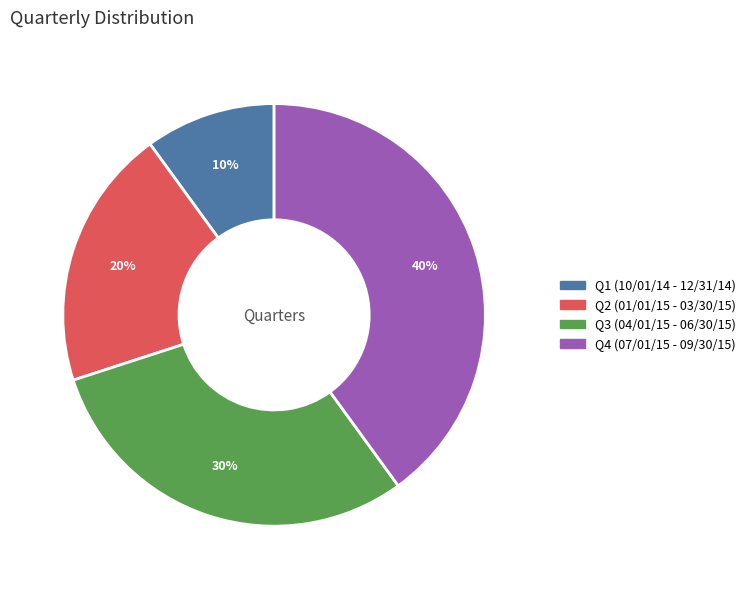

Is it true that Q4 (07/01/15 - 09/30/15) is 40% of the pie?

True